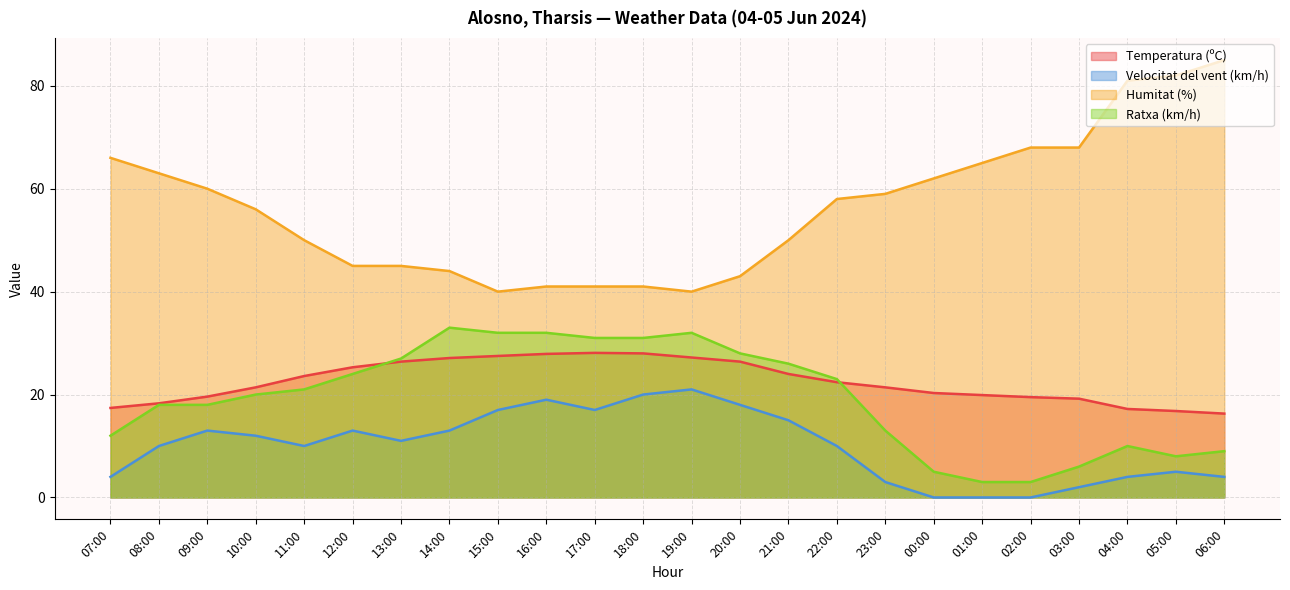

What is the spread (max minus min) of values at 07:00?

62.0